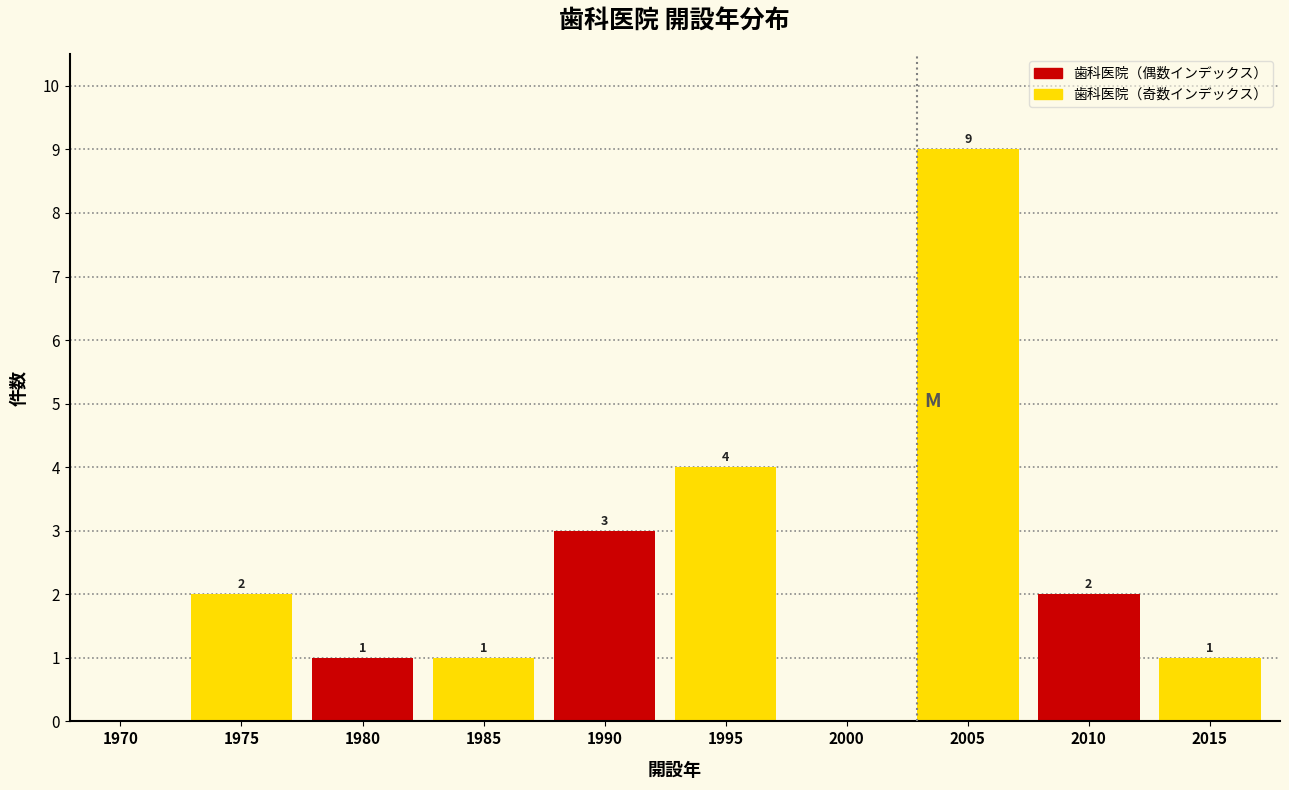

Reading right to left, what are all the values shown in this chart?

2015=1	2010=2	2005=9	2000=0	1995=4	1990=3	1985=1	1980=1	1975=2	1970=0